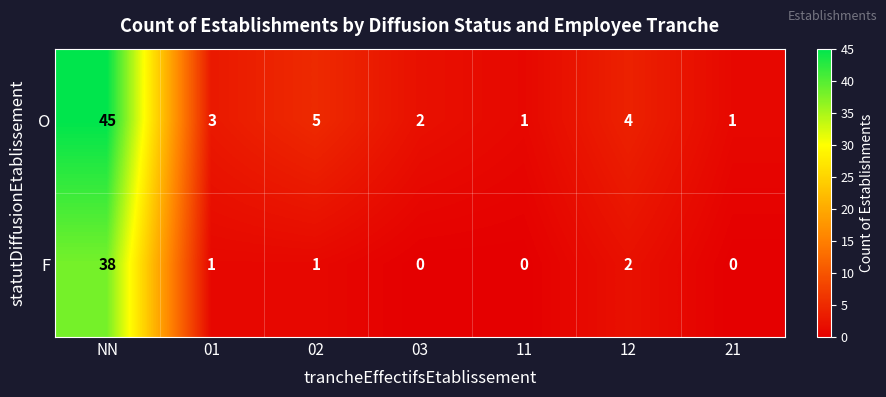

How many distinct data groups are displayed?

2